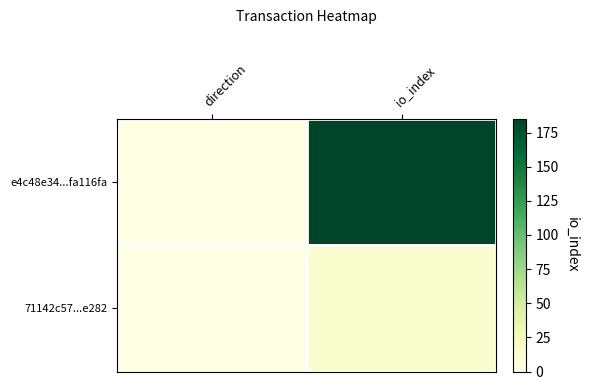

What is the total value across all series at io_index?

197